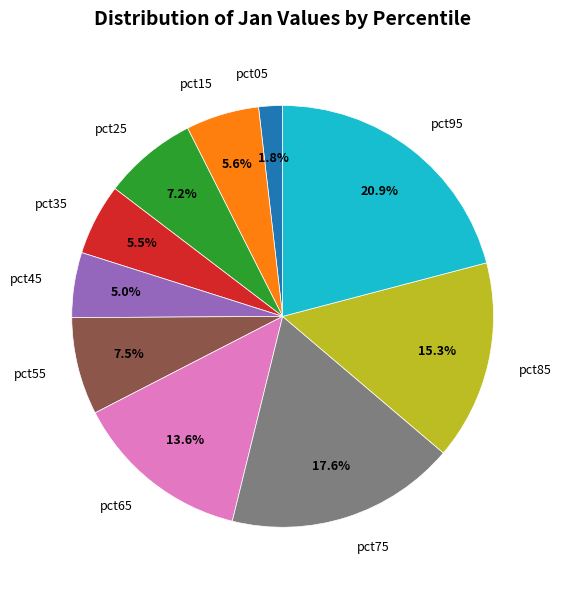

Is pct55 the majority of the pie?

No